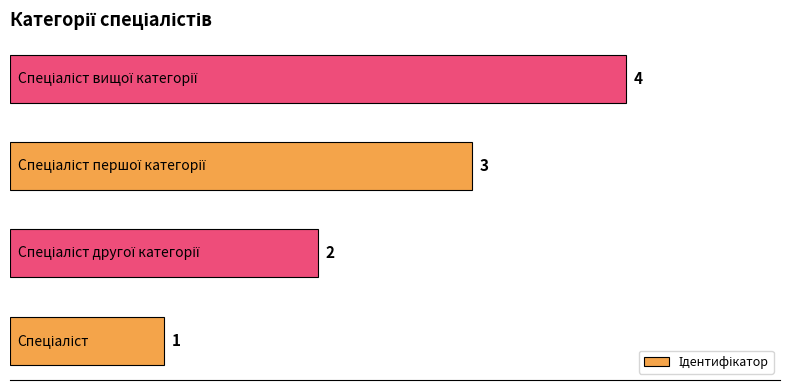

Count the values in the range 2 to 4.

3